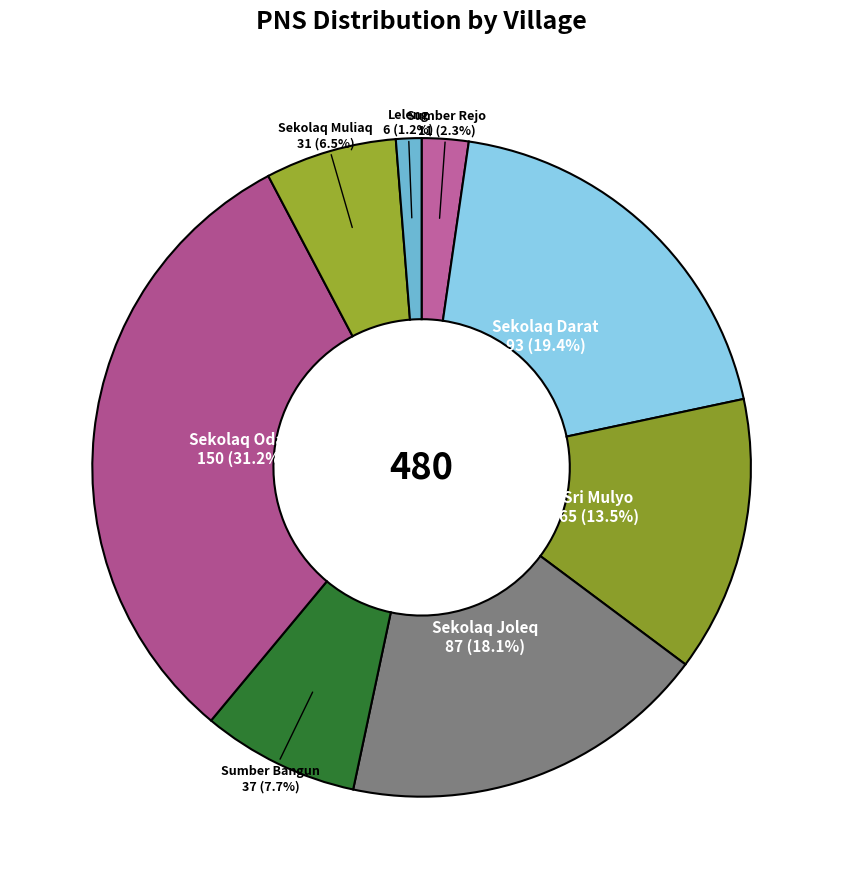

Count the number of slices in the pie.

8